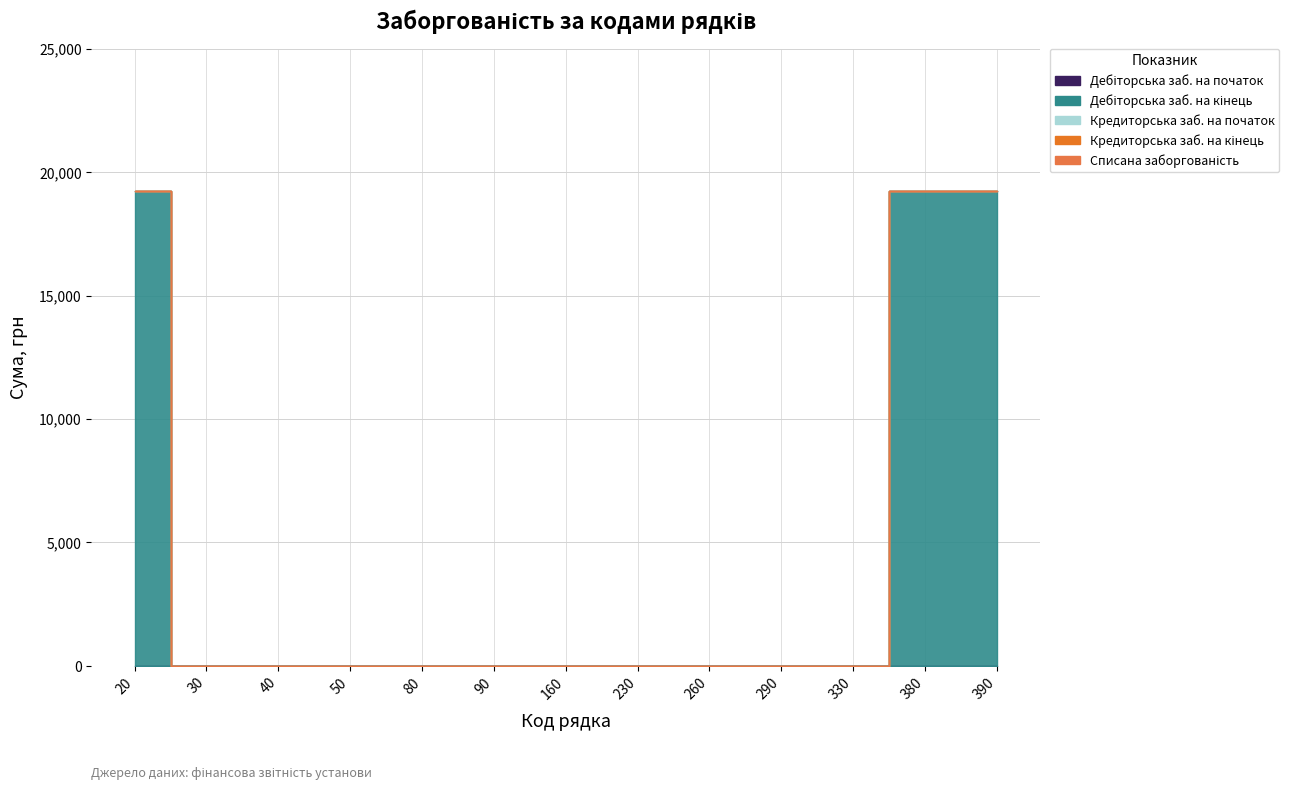

Rank the categories by Кредиторська заб. на кінець value from highest to lowest.

20, 30, 40, 50, 80, 90, 160, 230, 260, 290, 330, 380, 390